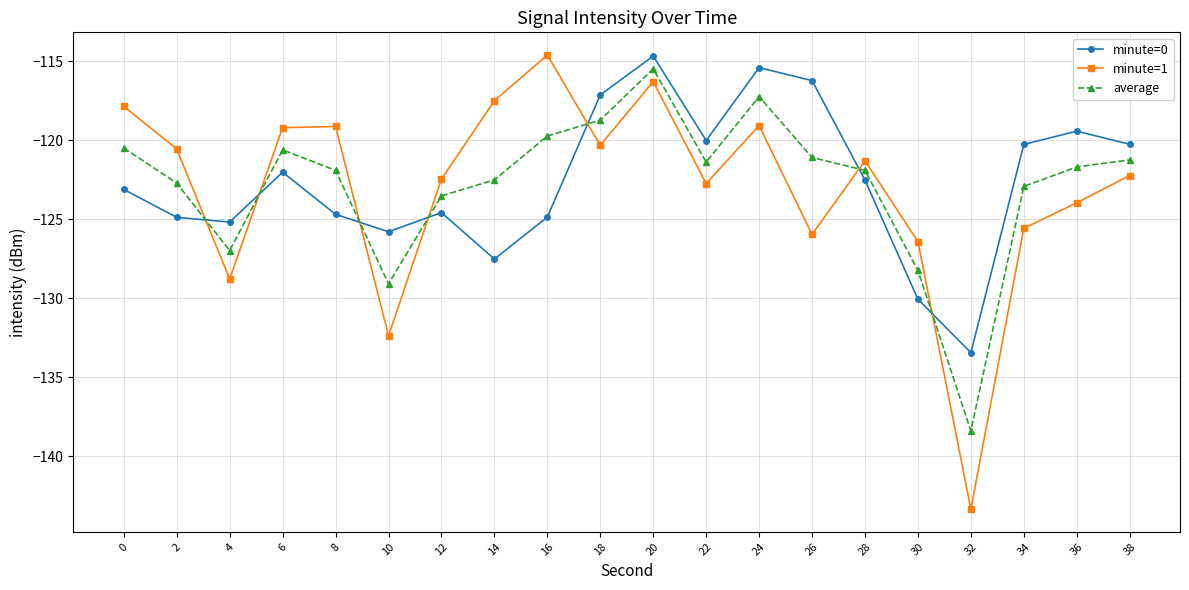

At which label does average reach its peak?

20